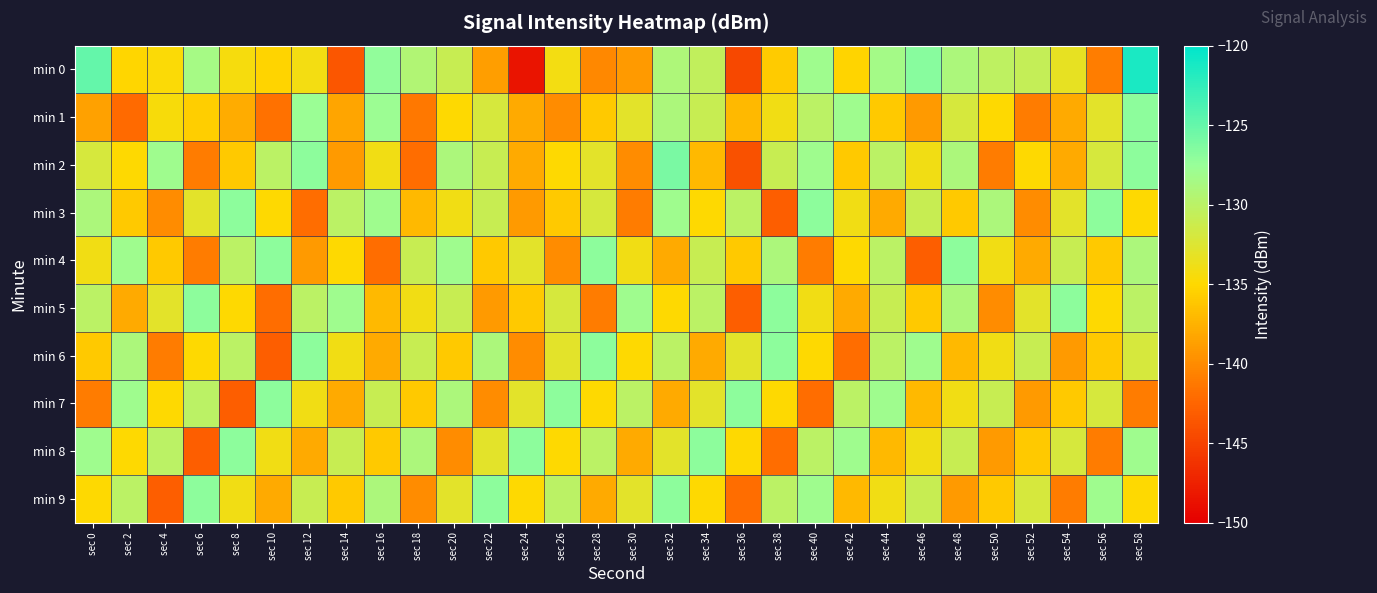

Between sec 36 and sec 14, which is larger?

sec 14